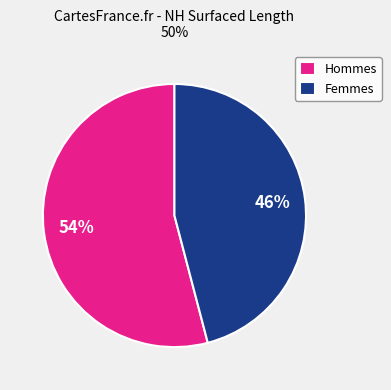

What is the ratio of the value at Hommes to the value at Femmes?

1.2